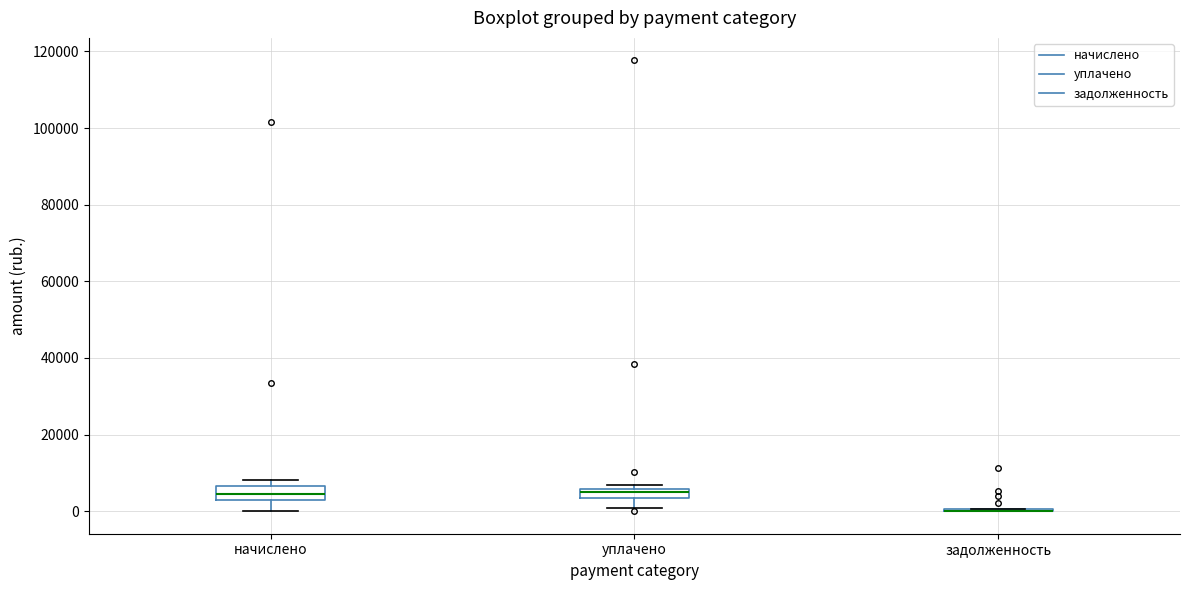

Where is the upper edge of the box for начислено on the y-axis? The values are not printed on the chart, so give them approximately, as read against the axis.

6000